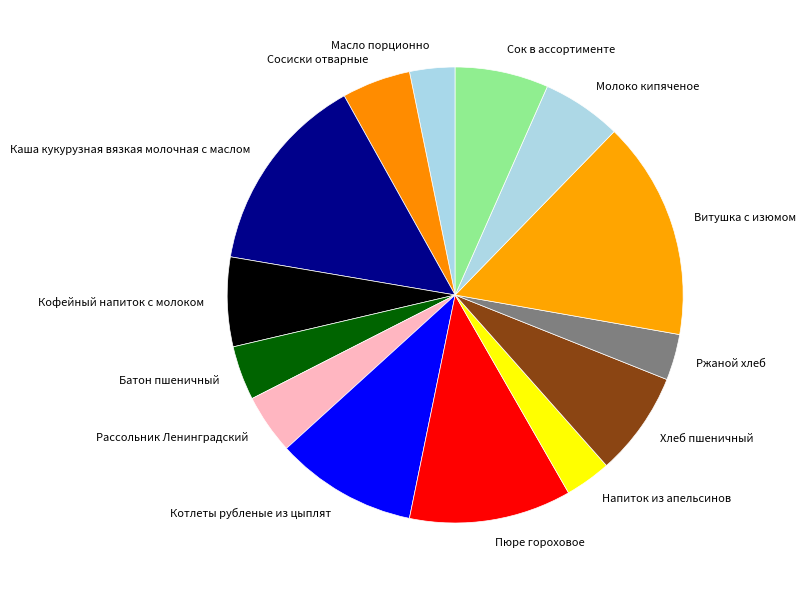

Is Ржаной хлеб the majority of the pie?

No